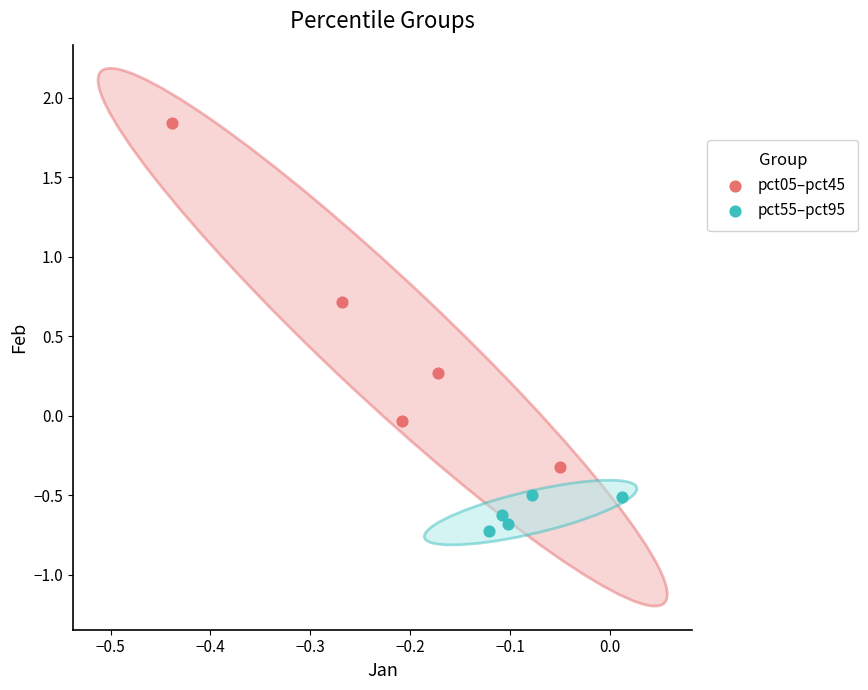

Which series has the largest Y range (max minus min)?

pct05–pct45